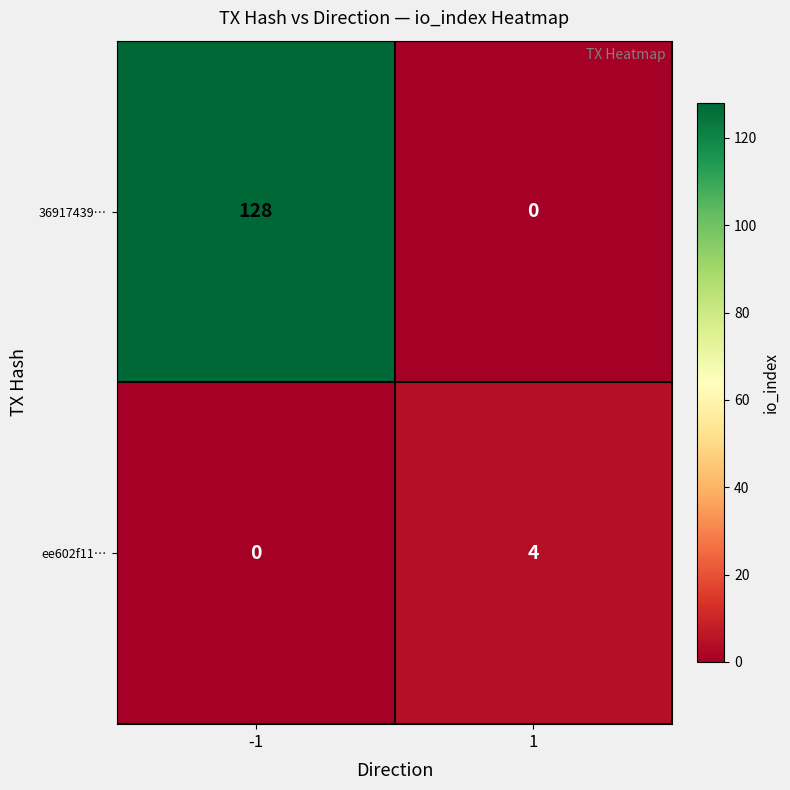

List the series in order of their peak value, lowest first.

ee602f11…, 36917439…